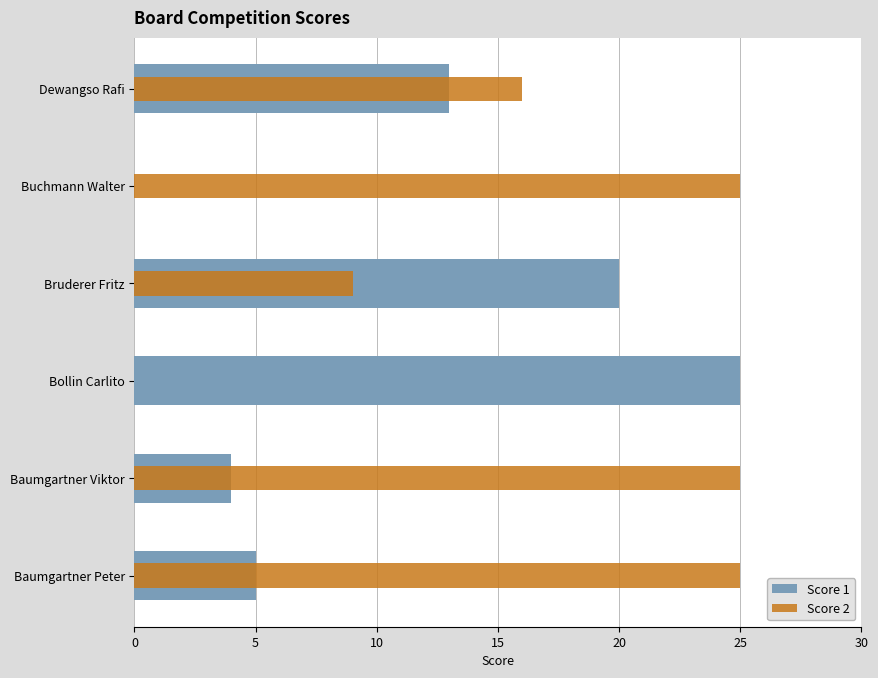

What are all the series names shown in the legend?

Score 1, Score 2